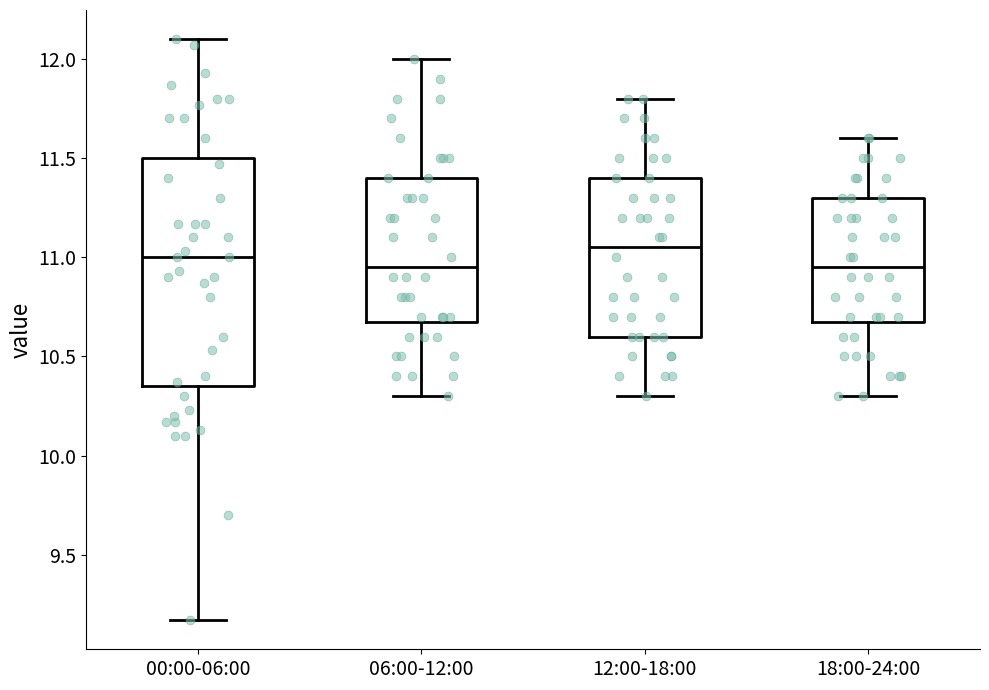

Reading left to right, read every box against the y-axis: the position of its median line, the range the box covers, and the ends of its whiskers. The values are not printed on the chart, so give them approximately, as read against the axis.

00:00-06:00: median 11.00, box 10.35 to 11.50, whiskers 9.15 to 12.10
06:00-12:00: median 10.95, box 10.70 to 11.40, whiskers 10.30 to 12.00
12:00-18:00: median 11.05, box 10.60 to 11.40, whiskers 10.30 to 11.80
18:00-24:00: median 10.95, box 10.70 to 11.30, whiskers 10.30 to 11.60